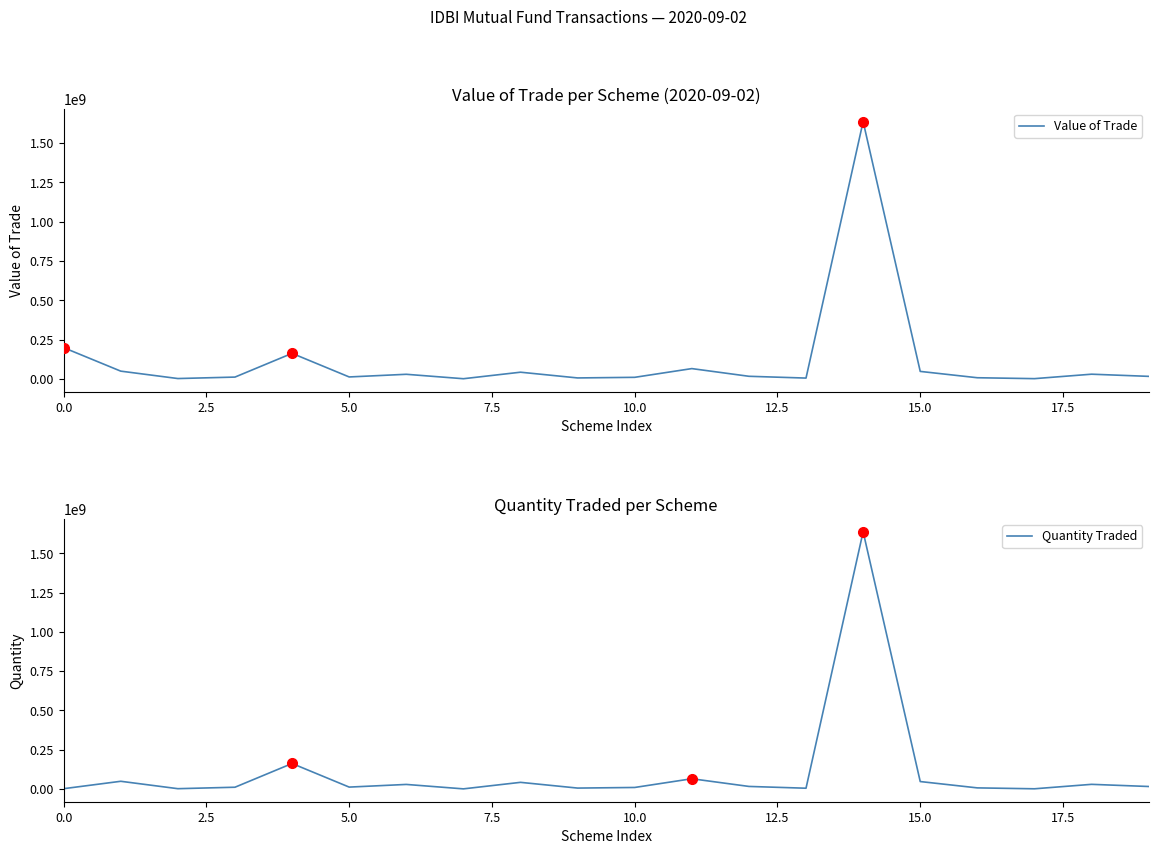

In Quantity Traded, how many points are lower than both neighbors (excluding endpoints)?

6